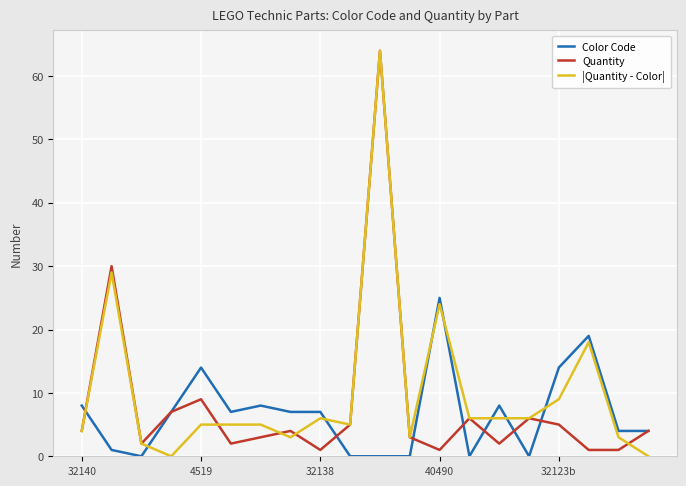

What is the greatest value displayed?

64